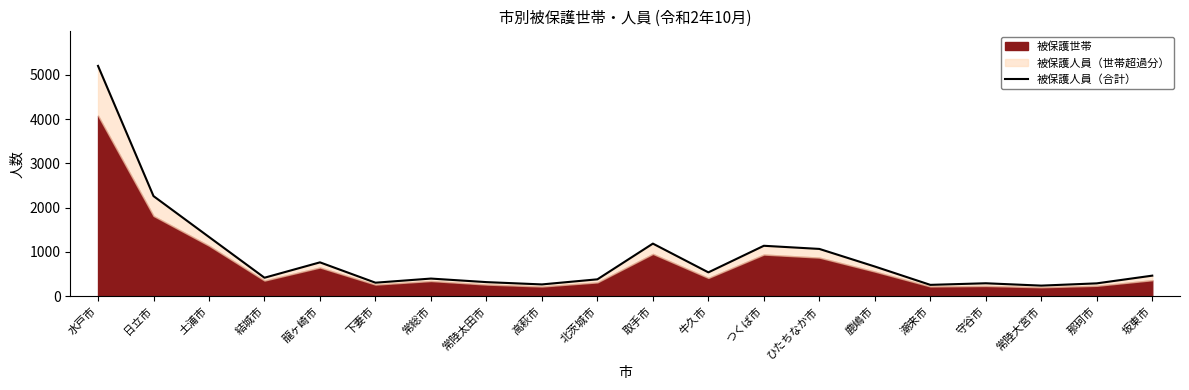

List the labels in order of value, smallest first.

常陸大宮市, 潮来市, 高萩市, 那珂市, 守谷市, 下妻市, 常陸太田市, 北茨城市, 常総市, 結城市, 坂東市, 牛久市, 鹿嶋市, 龍ヶ崎市, ひたちなか市, つくば市, 取手市, 土浦市, 日立市, 水戸市